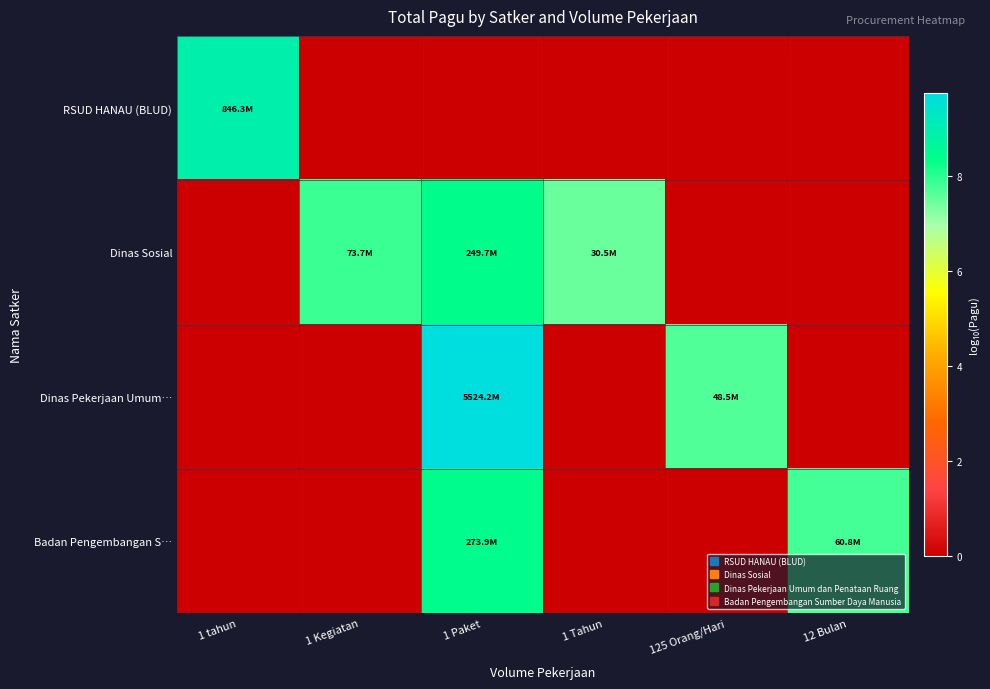

What is the maximum value shown in the chart?

9.7